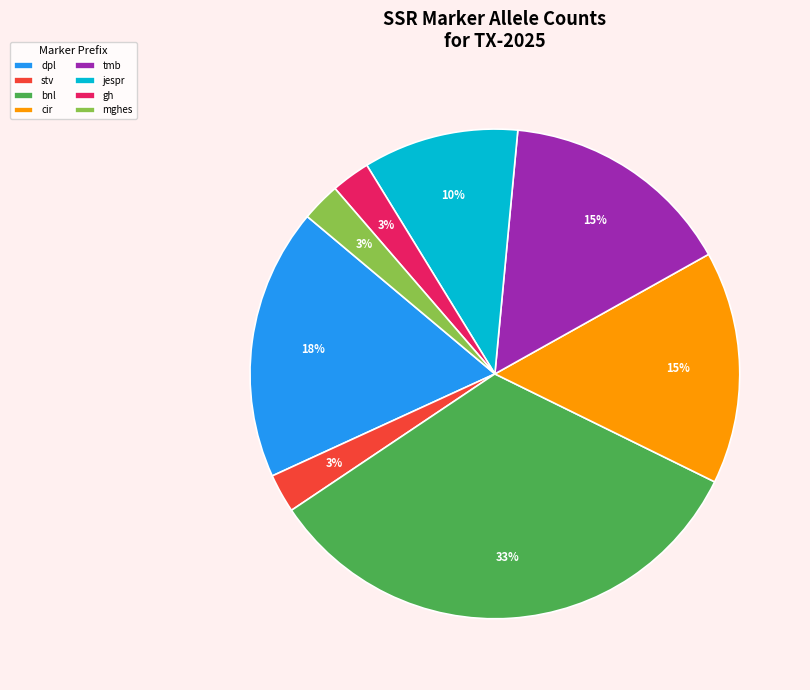

Combined, do mghes and stv account for over 50%?

No